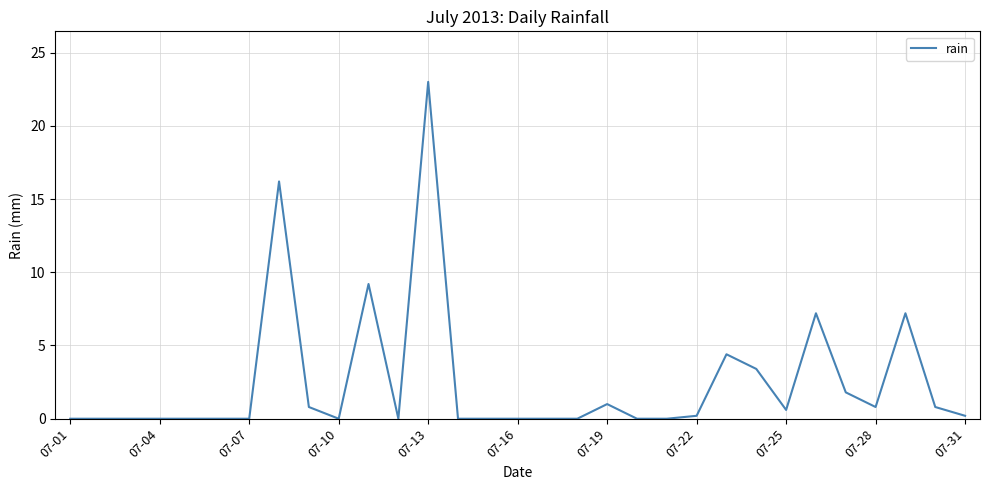

What is the maximum value shown in the chart?

23.0